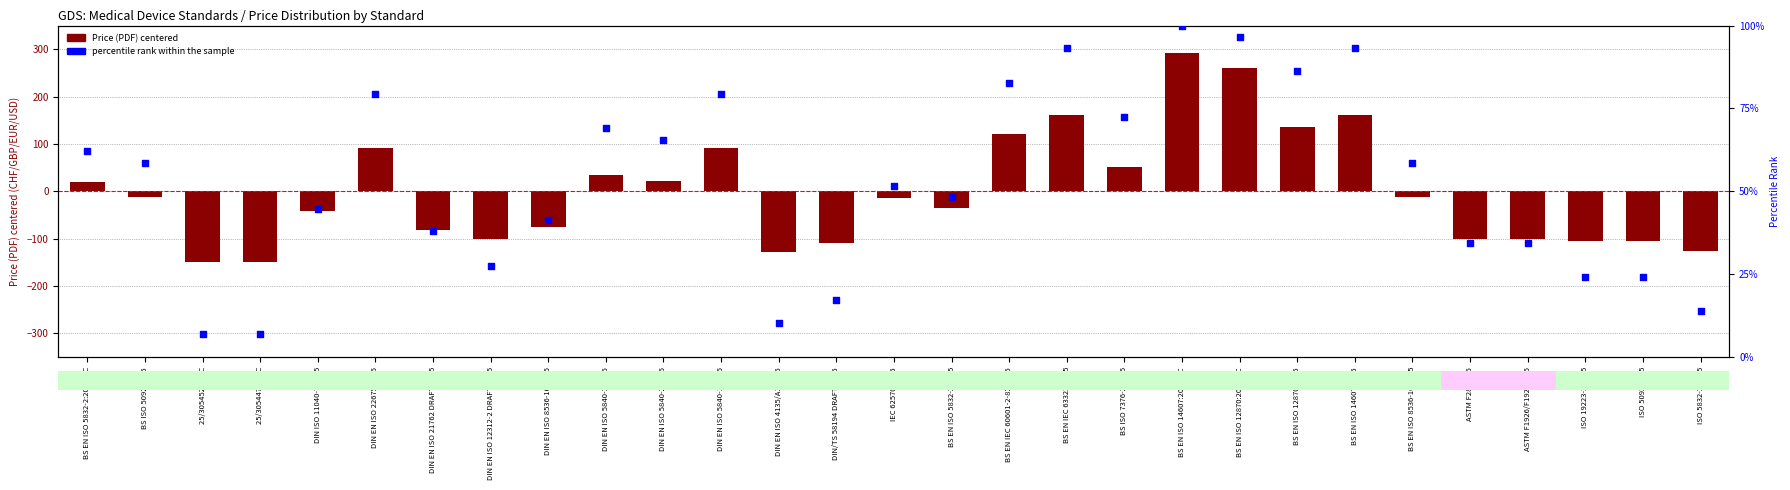

At which category is the sum across all series the highest?

BS EN ISO 14607:2025-TC